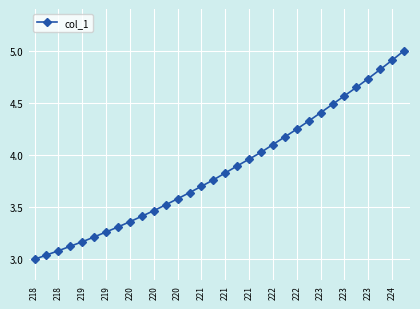

What is the maximum value shown in the chart?

5.0